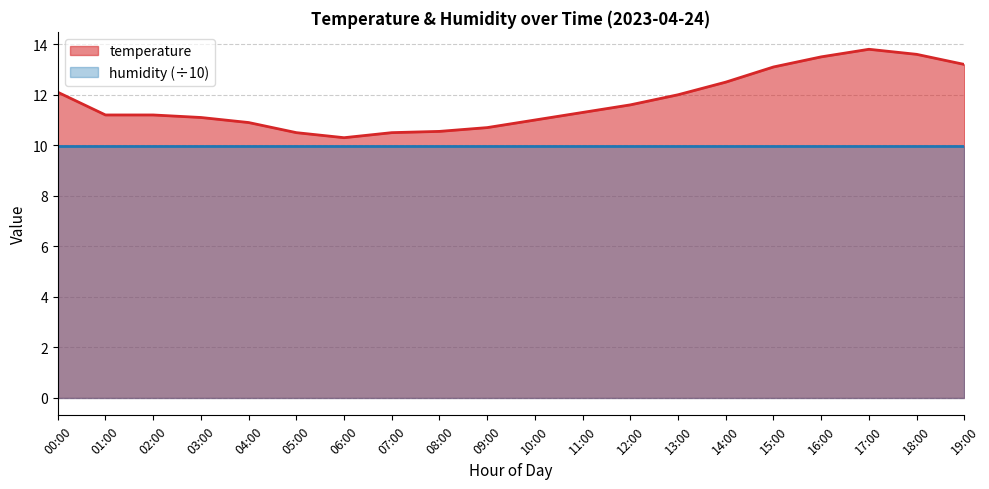

What is the change in value from 04:00 to 15:00?

+2.2